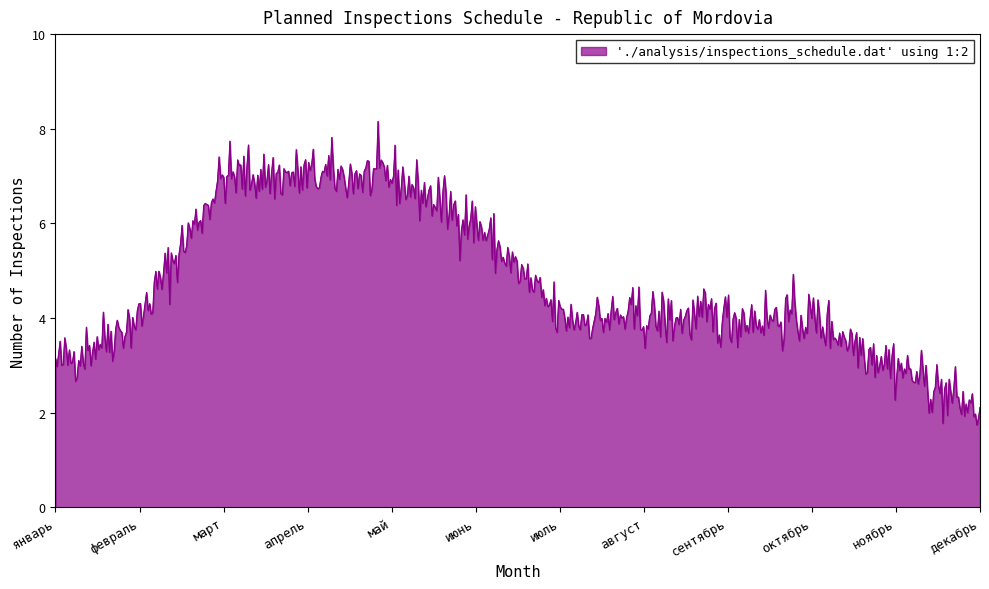

What is the difference between the maximum and minimum values?

6.4